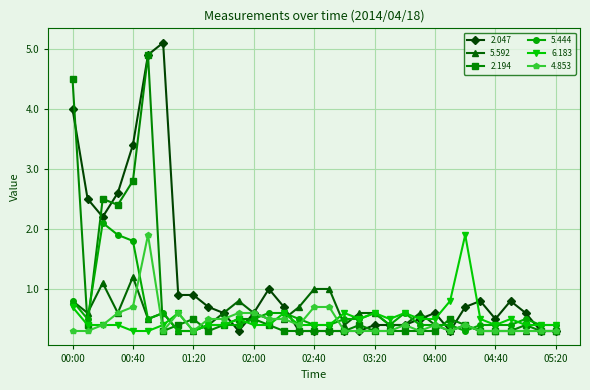

What is the value of the 4.853 point at the 33rd from the left?

0.3